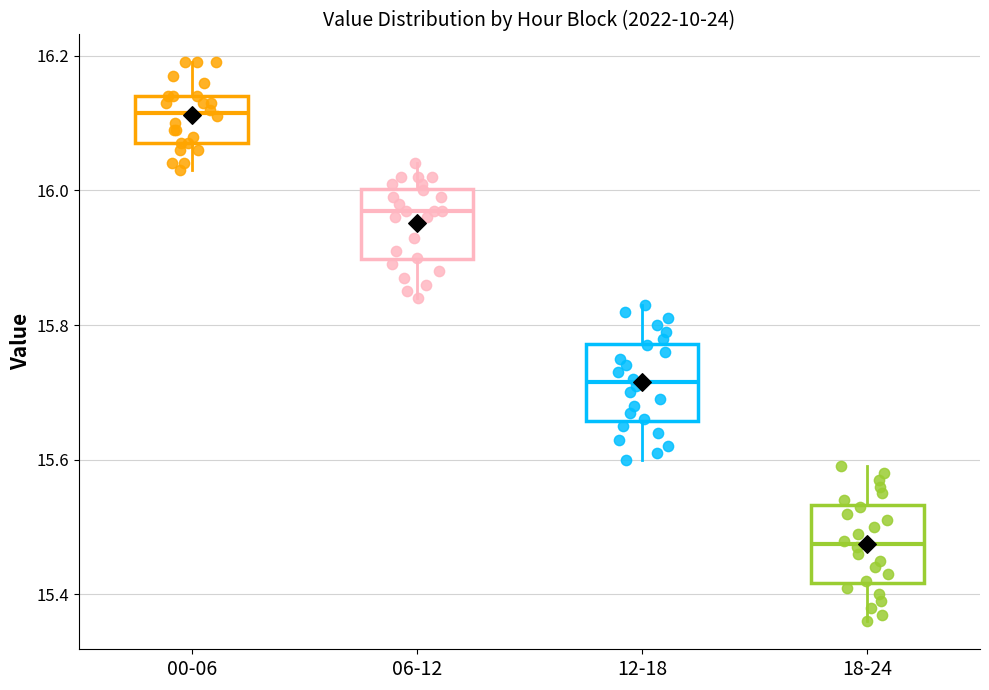

Reading left to right, read every box against the y-axis: the position of its median line, the range the box covers, and the ends of its whiskers. The values are not printed on the chart, so give them approximately, as read against the axis.

00-06: median 16.12, box 16.08 to 16.14, whiskers 16.04 to 16.20
06-12: median 15.98, box 15.90 to 16.00, whiskers 15.84 to 16.04
12-18: median 15.72, box 15.66 to 15.78, whiskers 15.60 to 15.84
18-24: median 15.48, box 15.42 to 15.54, whiskers 15.36 to 15.60